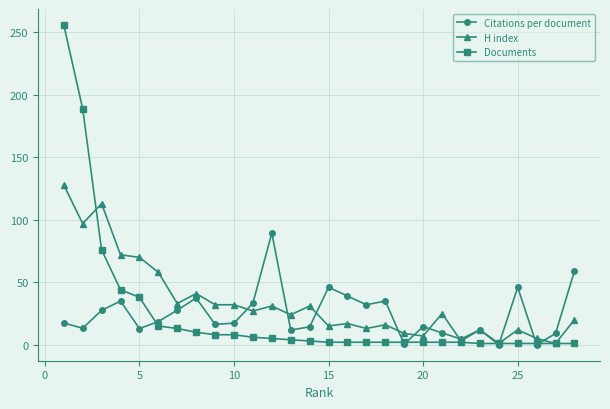

What is the value of the H index point at the 1st from the left?

128.0